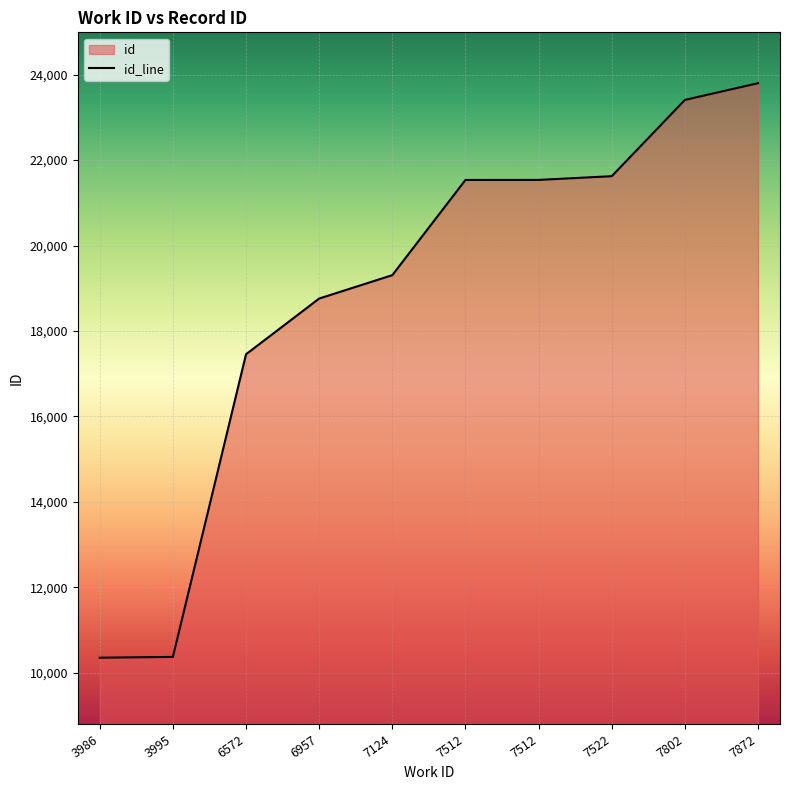

What is the sum of the values at 7124 and 7802?

42715